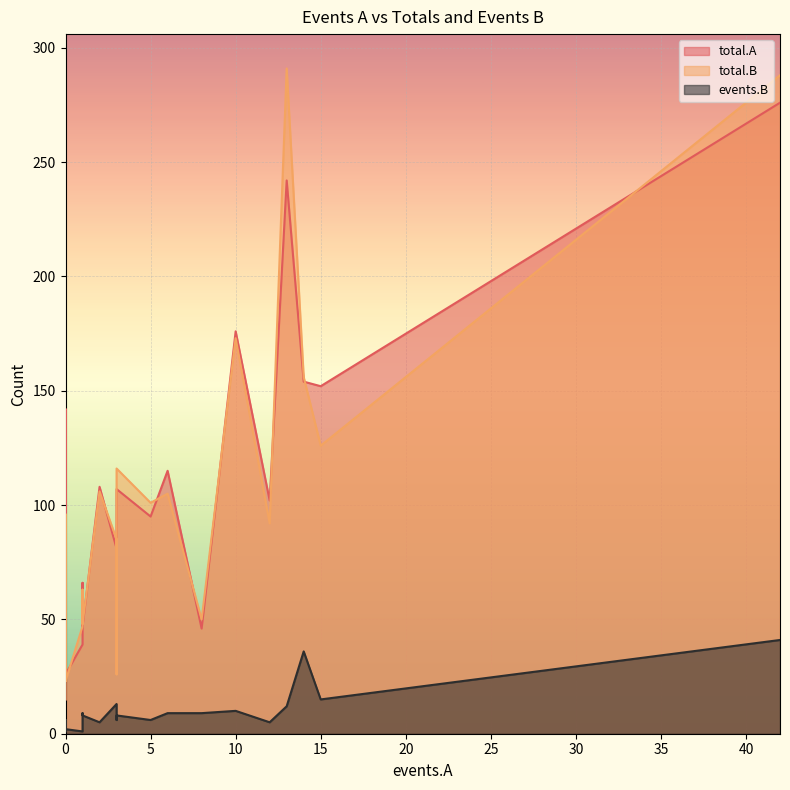

What is the average value of the total.A series?

100